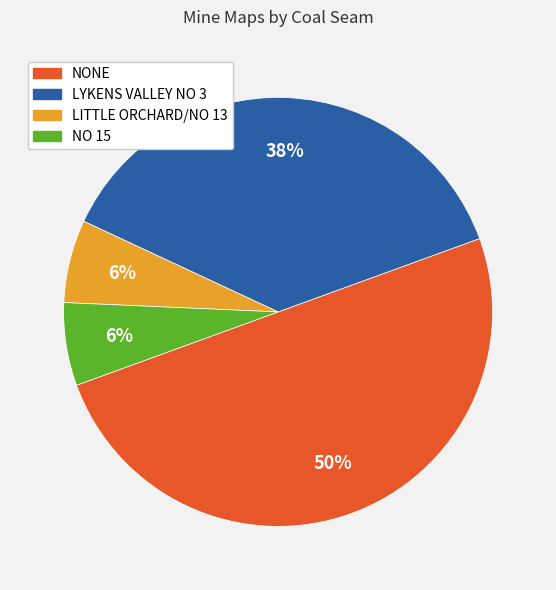

To the nearest percent, what is the difference between the largest and smallest slice percentages?

44%